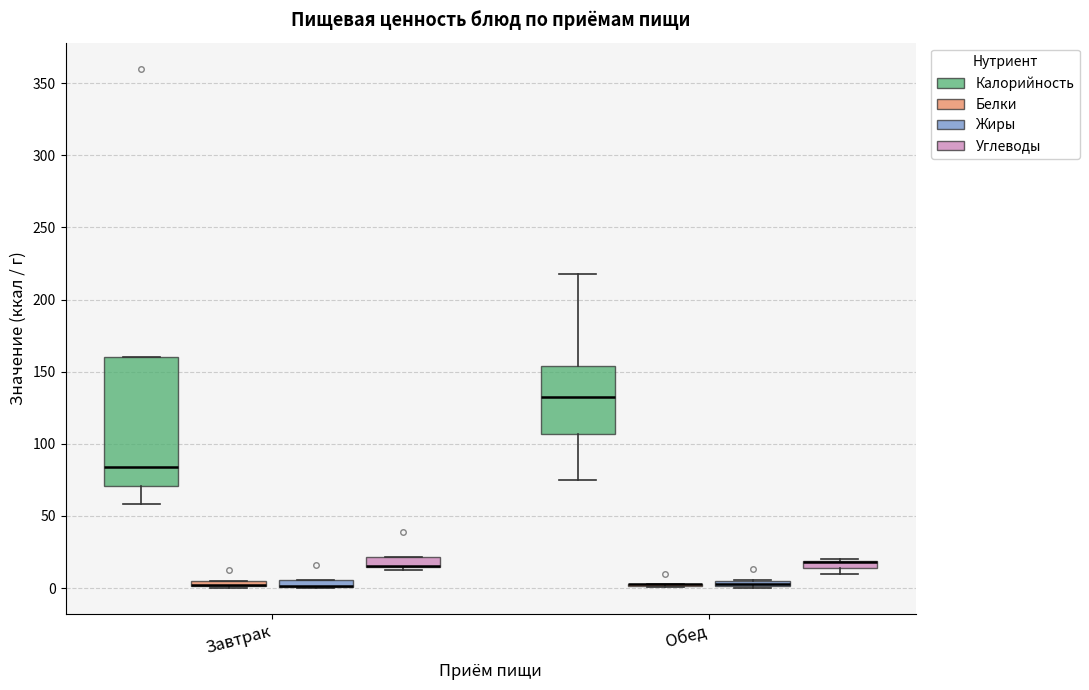

Which box is the tallest, from its lower edge to its upper edge?

Завтрак (Калорийность)